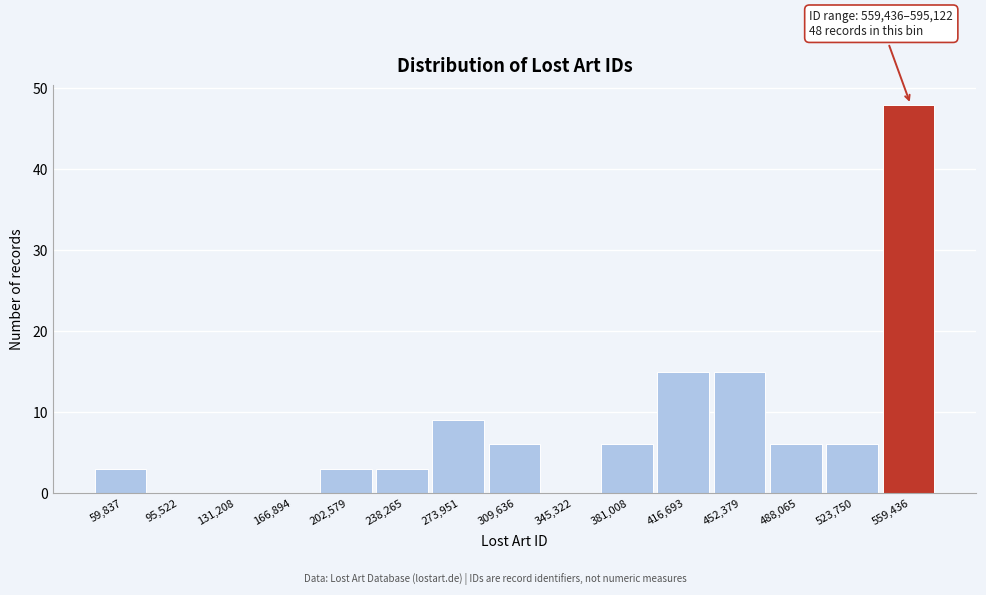

Reading left to right, list all the values displayed in this chart.

59,837=3	95,522=0	131,208=0	166,894=0	202,579=3	238,265=3	273,951=9	309,636=6	345,322=0	381,008=6	416,693=15	452,379=15	488,065=6	523,750=6	559,436=48